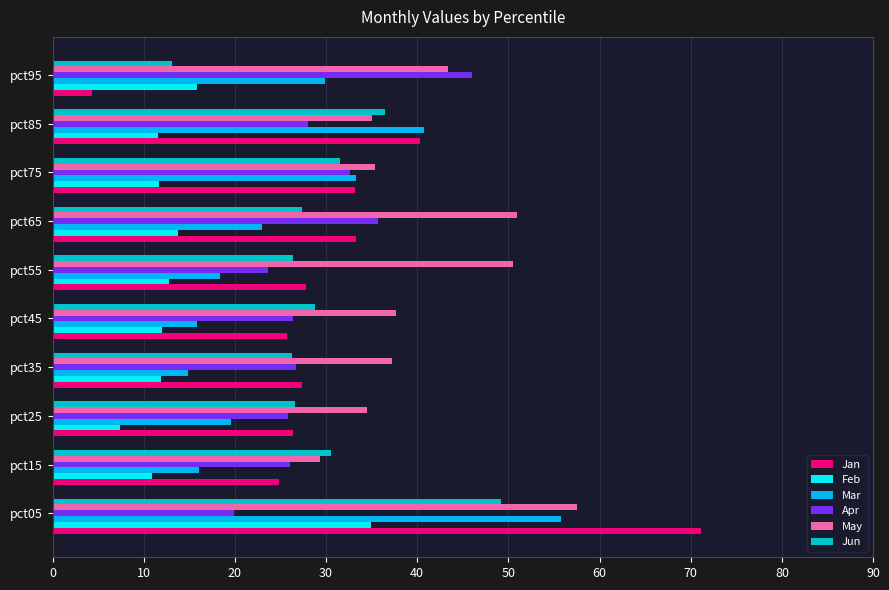

Is the value of Feb at pct65 greater than the value of May at pct05?

No